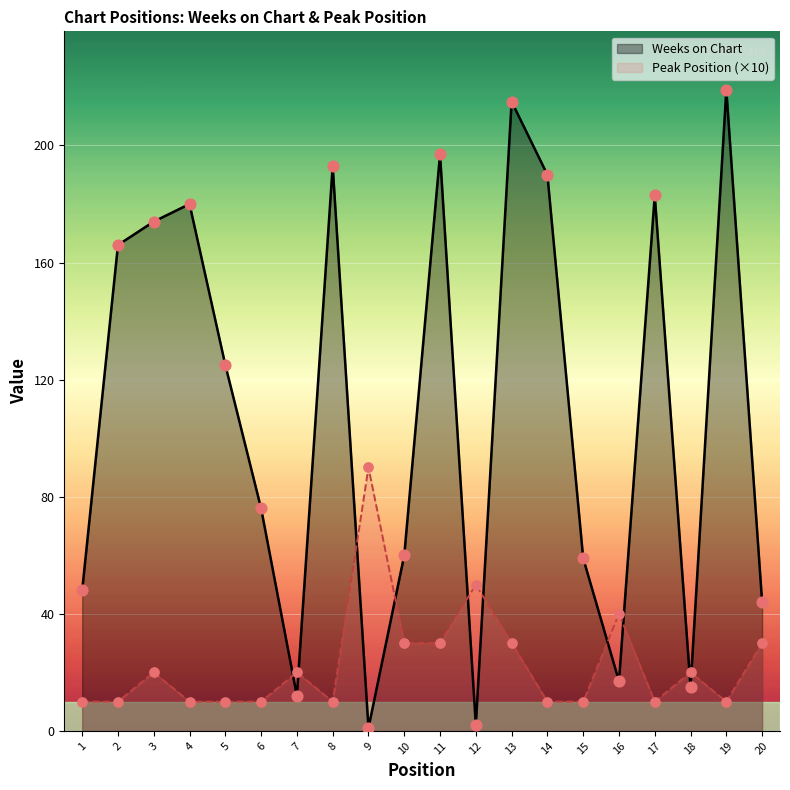

At how many categories does at least one series exceed 93?

10